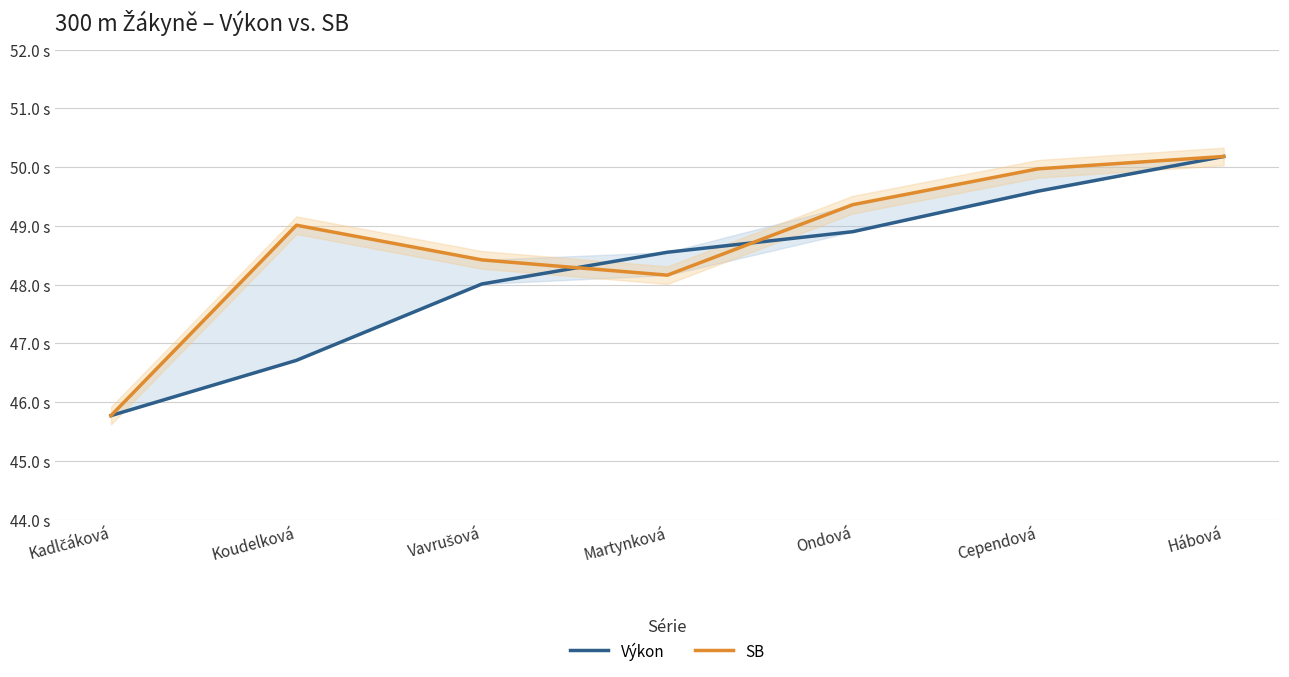

Does the chart display data point markers on the line(s)?

No